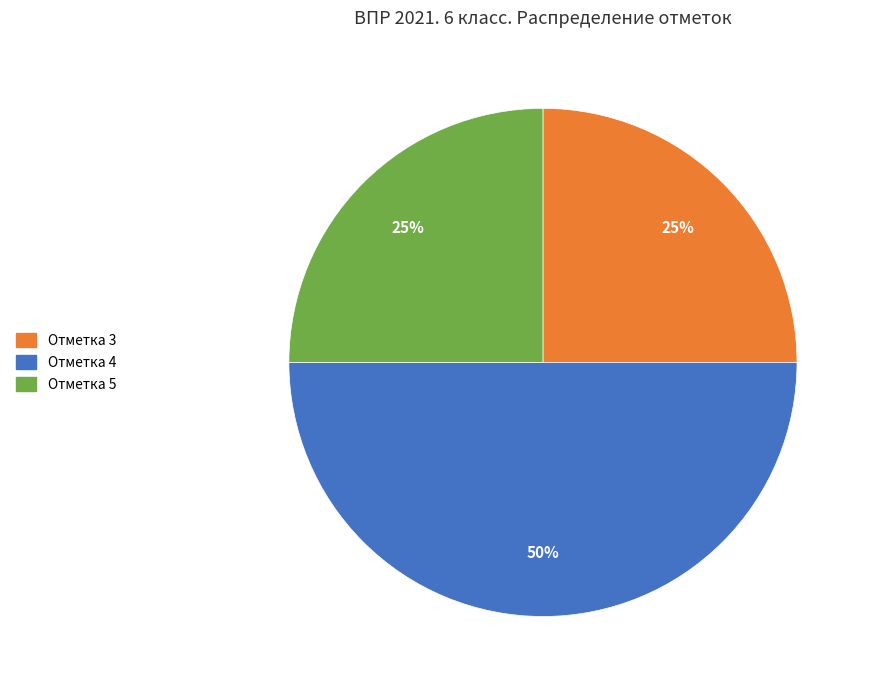

The Отметка 3 slice represents 25% of the pie. True or false?

True